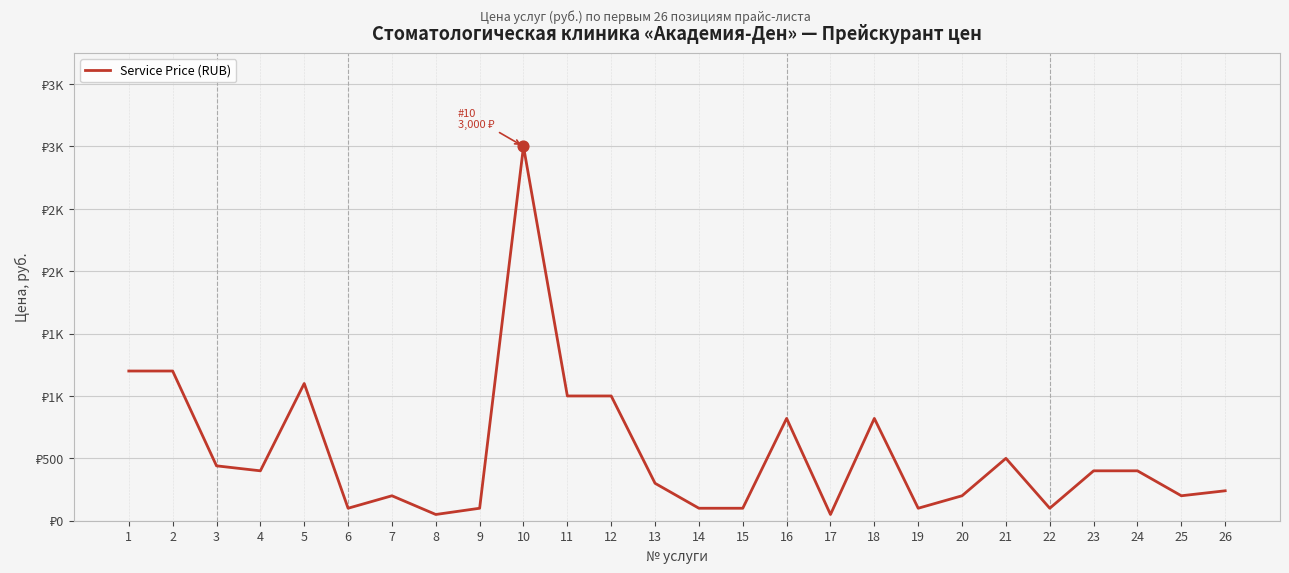

Does the chart have visible grid lines?

Yes